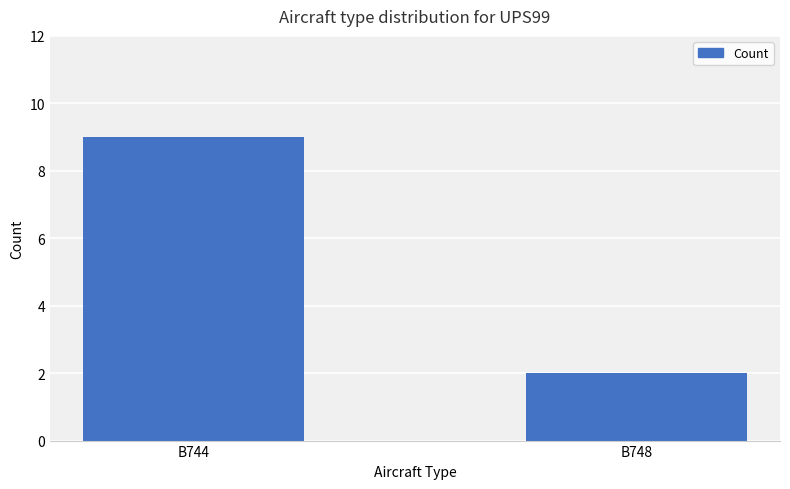

Are the bars horizontal?

No